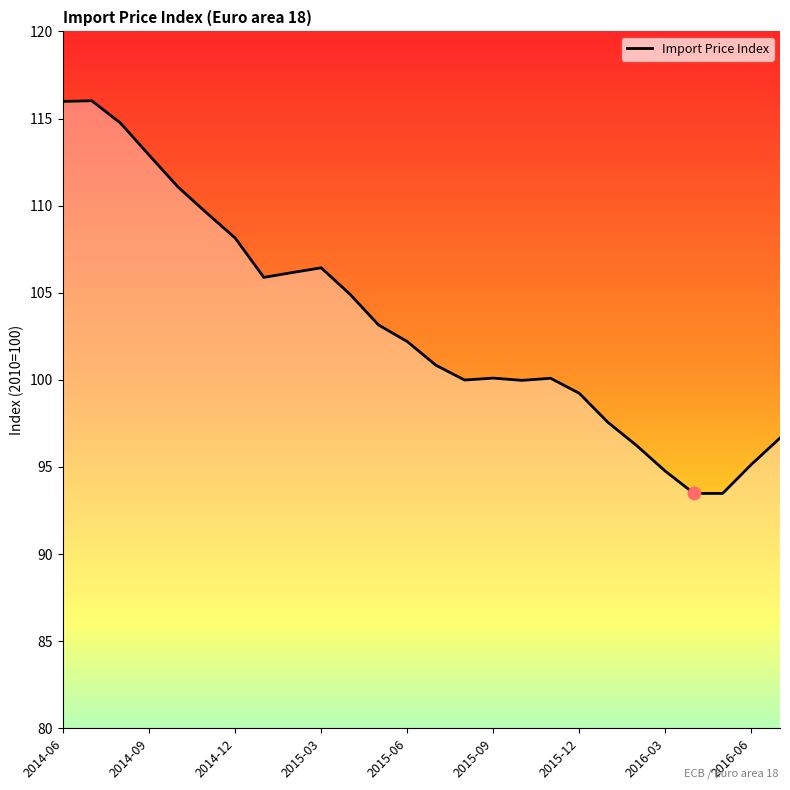

What is the smallest value displayed?

93.5